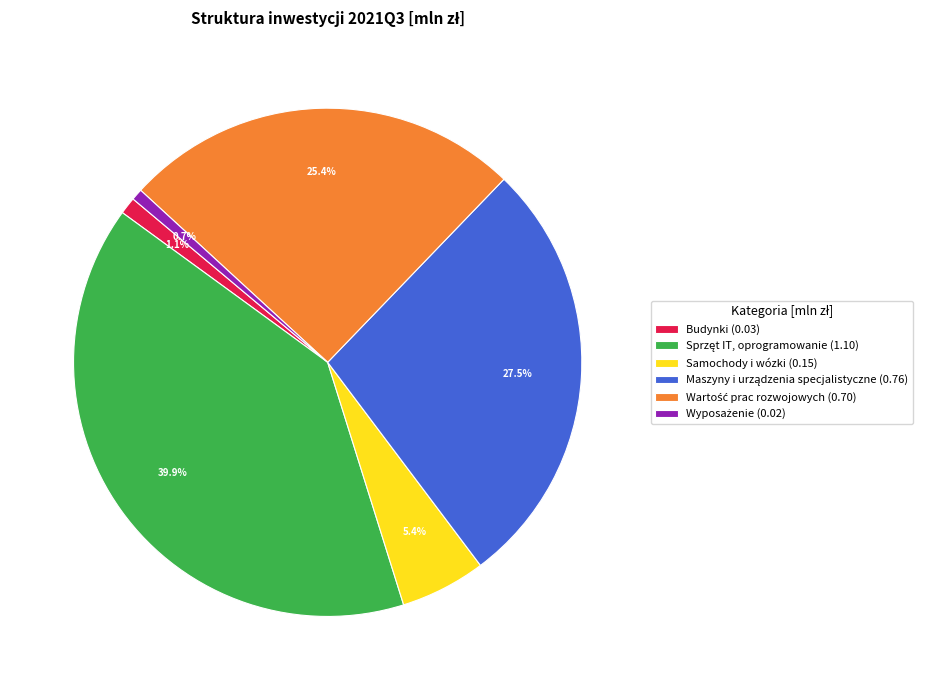

Is there any slice that represents more than half of the pie?

No